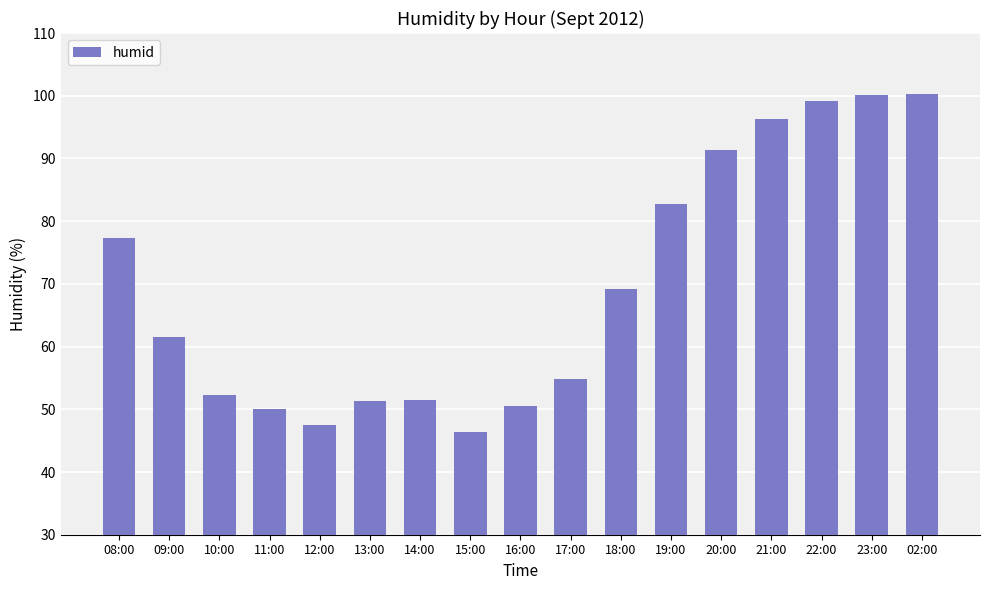

Where does the data first go above 61?

08:00